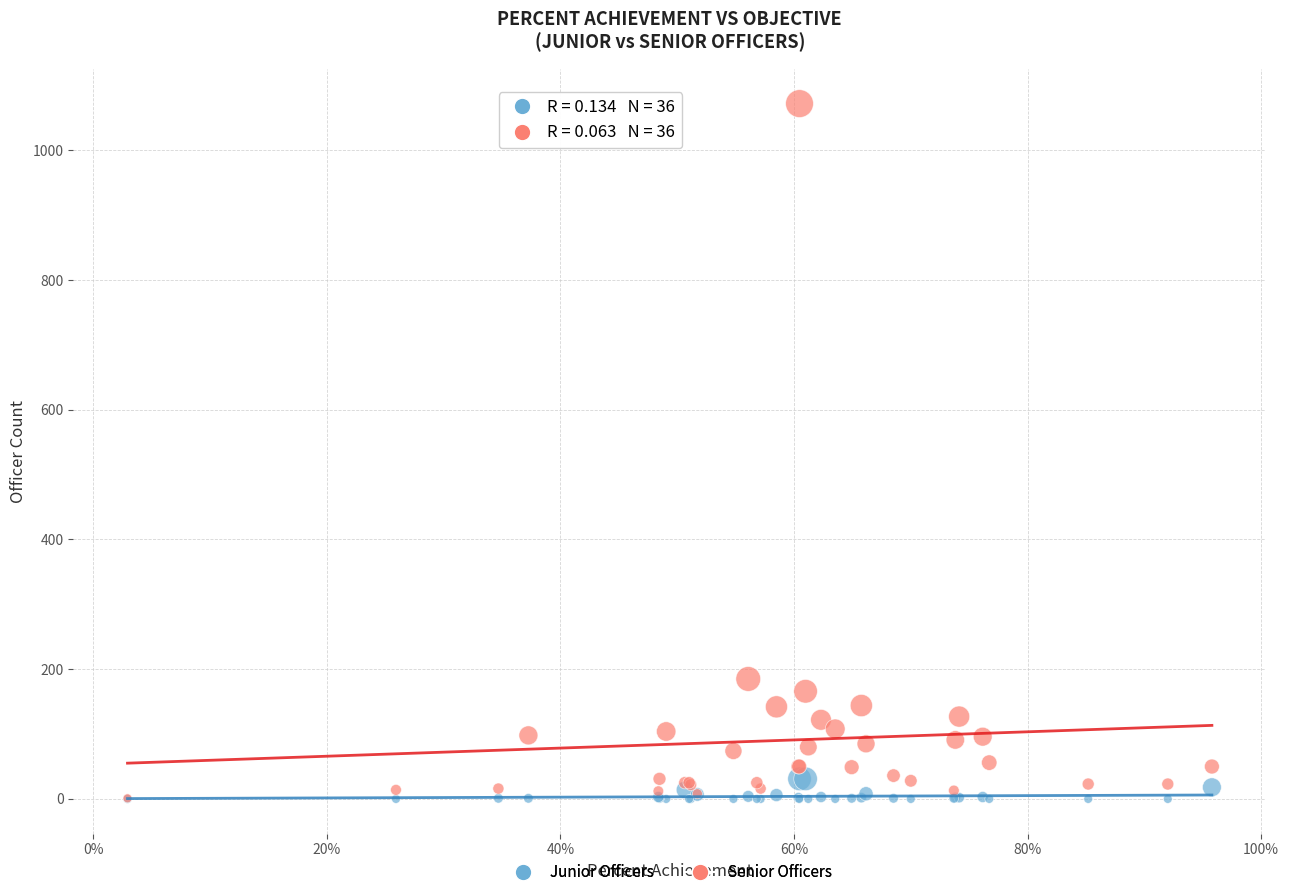

What are all the series names shown in the legend?

Junior Officers, Senior Officers